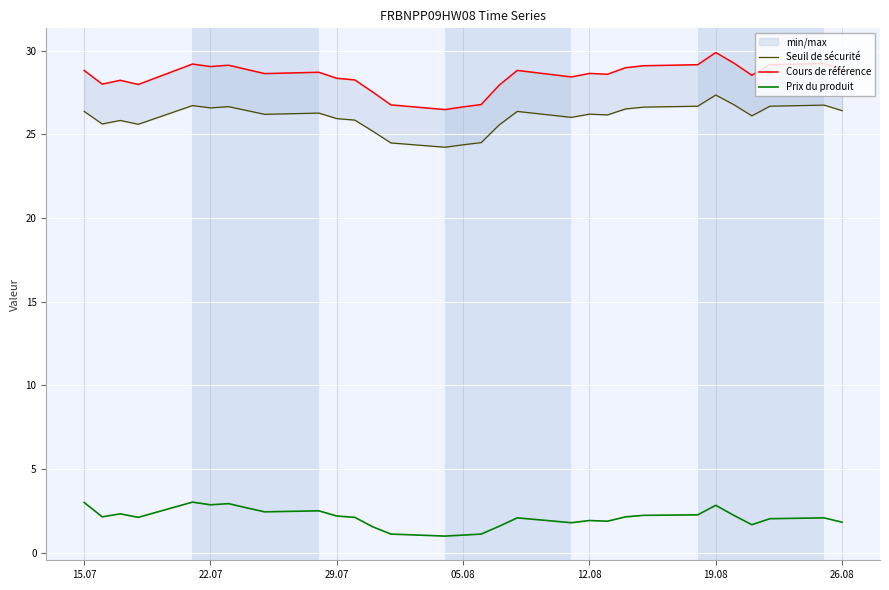

True or false: Prix du produit and Seuil de sécurité cross at least once.

False